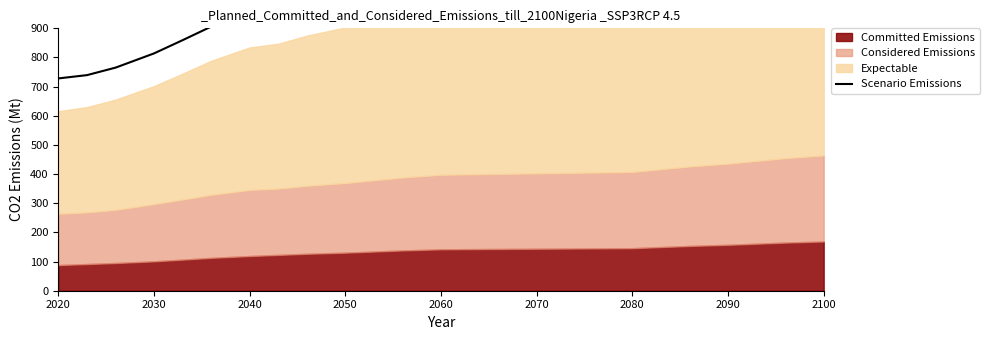

What is the value of the 14th point from the left?

1131.7